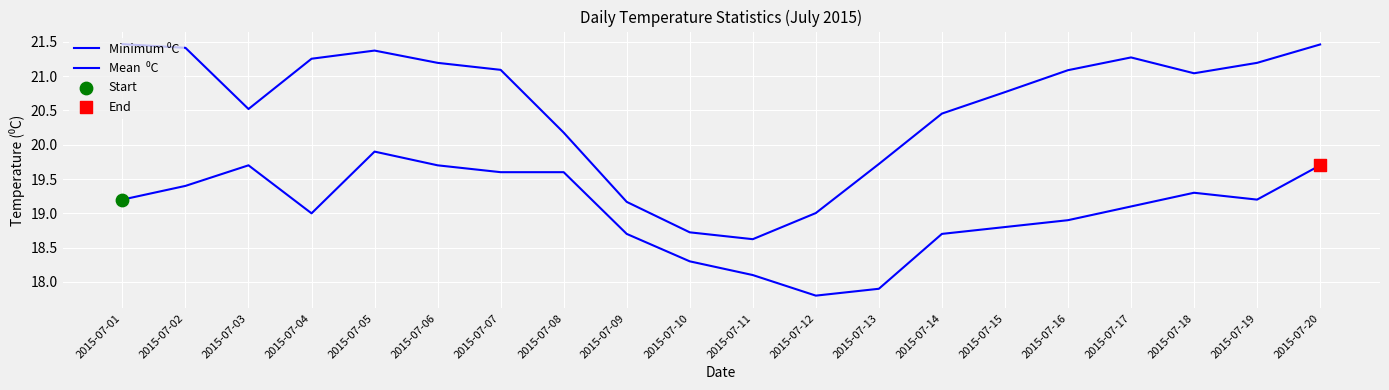

How many lines are shown in the chart?

2